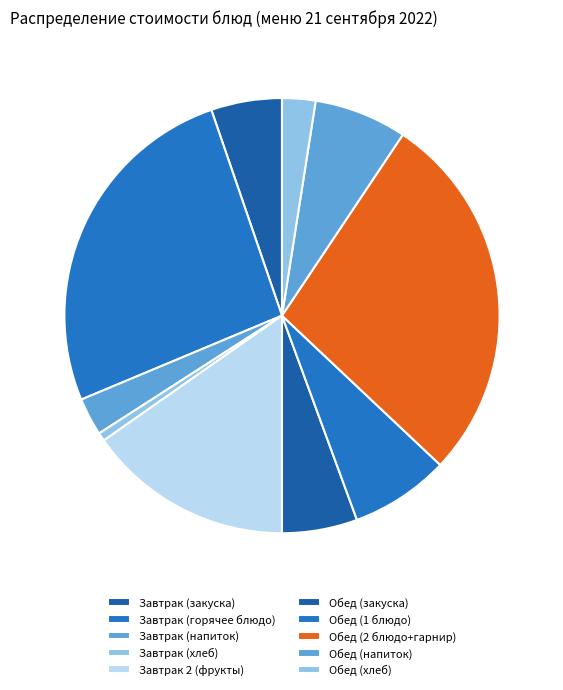

Which slice is the largest?

Обед (2 блюдо+гарнир)